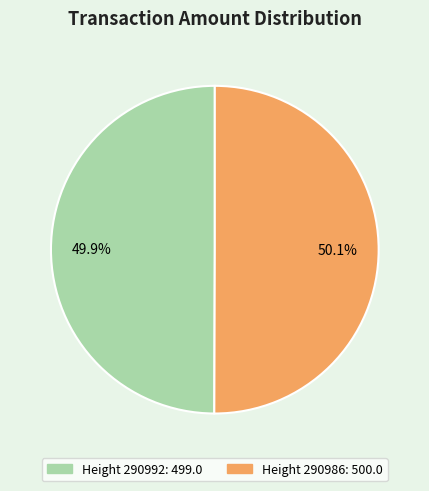

Is there a majority slice in this chart?

Yes